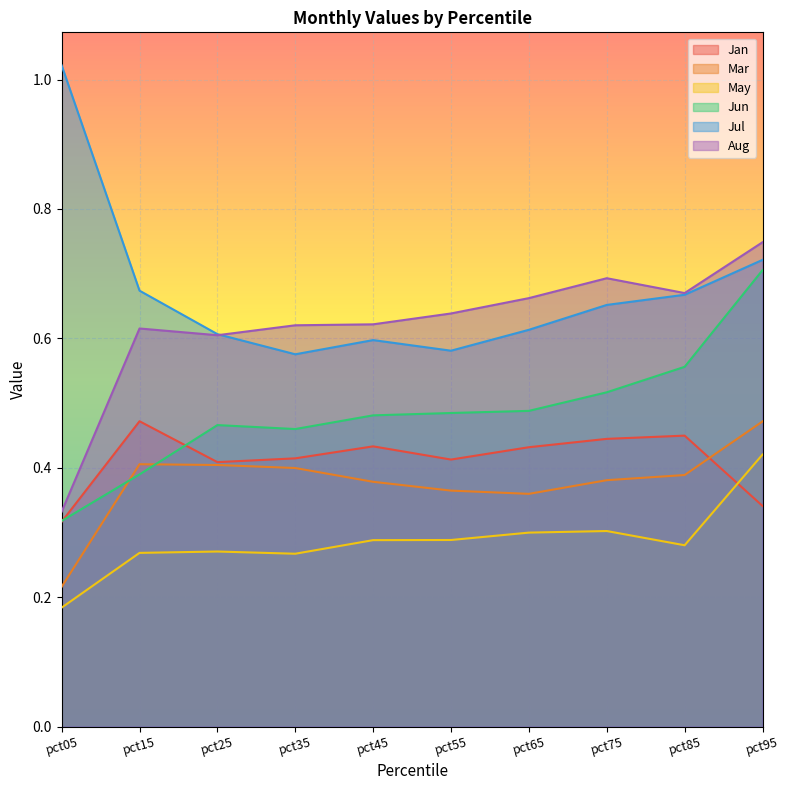

What is the spread (max minus min) of values at pct25?

0.3